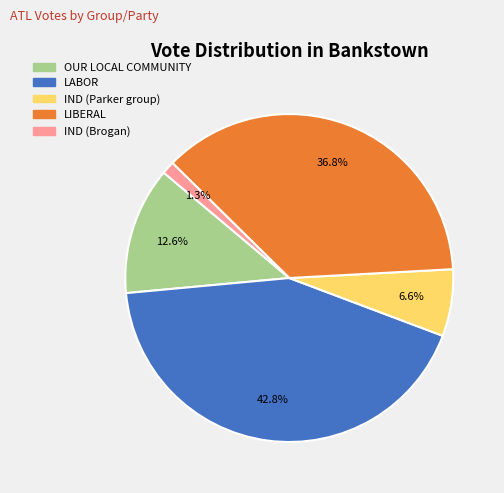

Rank the categories by value from lowest to highest.

IND (Brogan), IND (Parker group), OUR LOCAL COMMUNITY, LIBERAL, LABOR